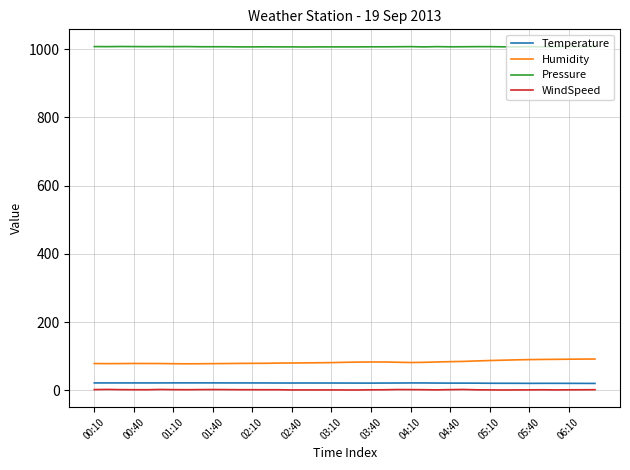

Which series has the largest total across all categories?

Pressure